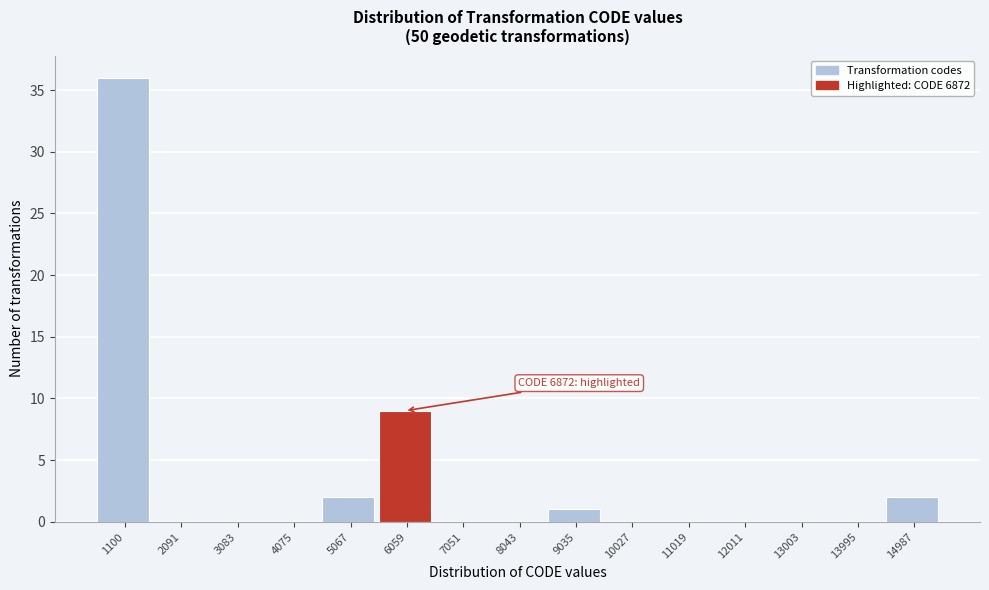

Reading left to right, list all the values displayed in this chart.

1100=36	2091=0	3083=0	4075=0	5067=2	6059=9	7051=0	8043=0	9035=1	10027=0	11019=0	12011=0	13003=0	13995=0	14987=2